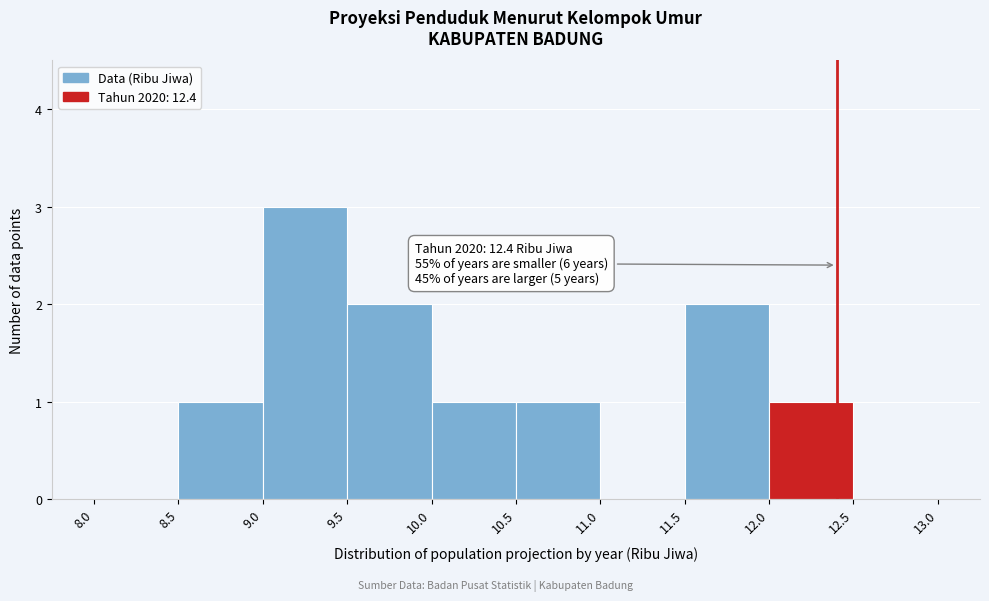

Which range on the x-axis has the tallest bar?

9.0 to 9.5